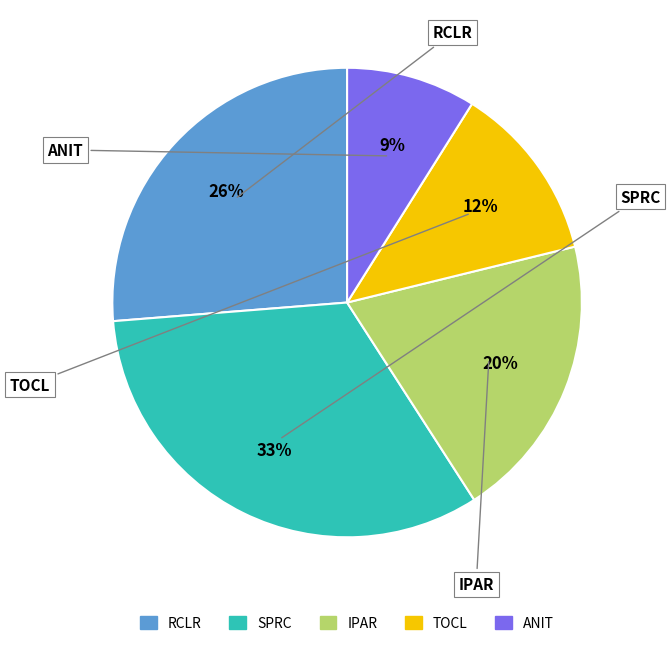

To the nearest percent, what is the combined percentage of RCLR and IPAR?

46%